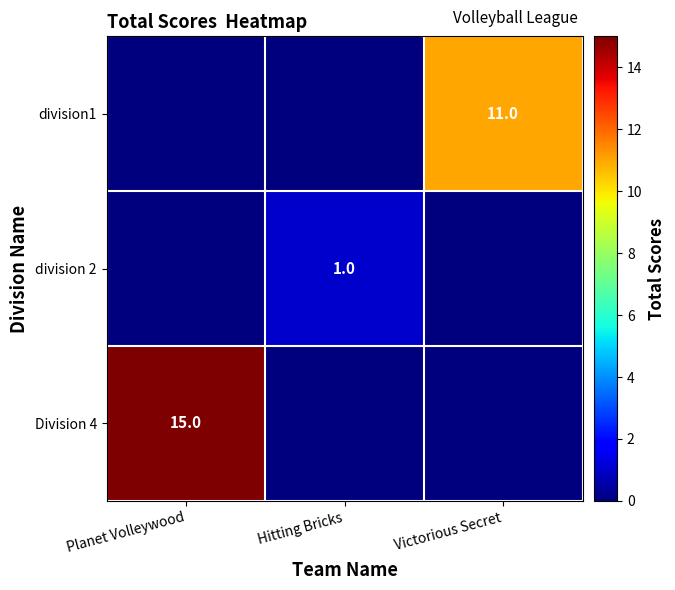

The division1 series shows 11 at Victorious Secret. True or false?

True